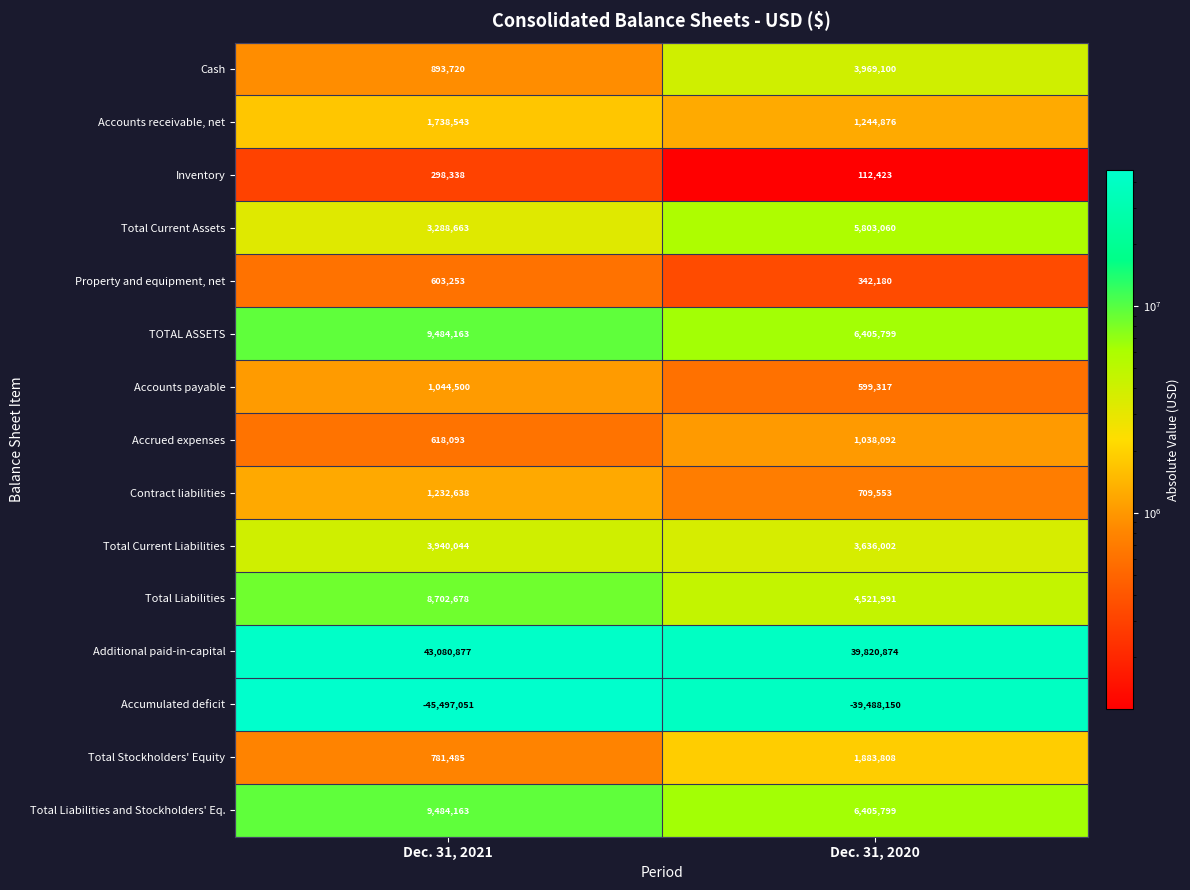

At which category is the sum across all series the highest?

Dec. 31, 2021